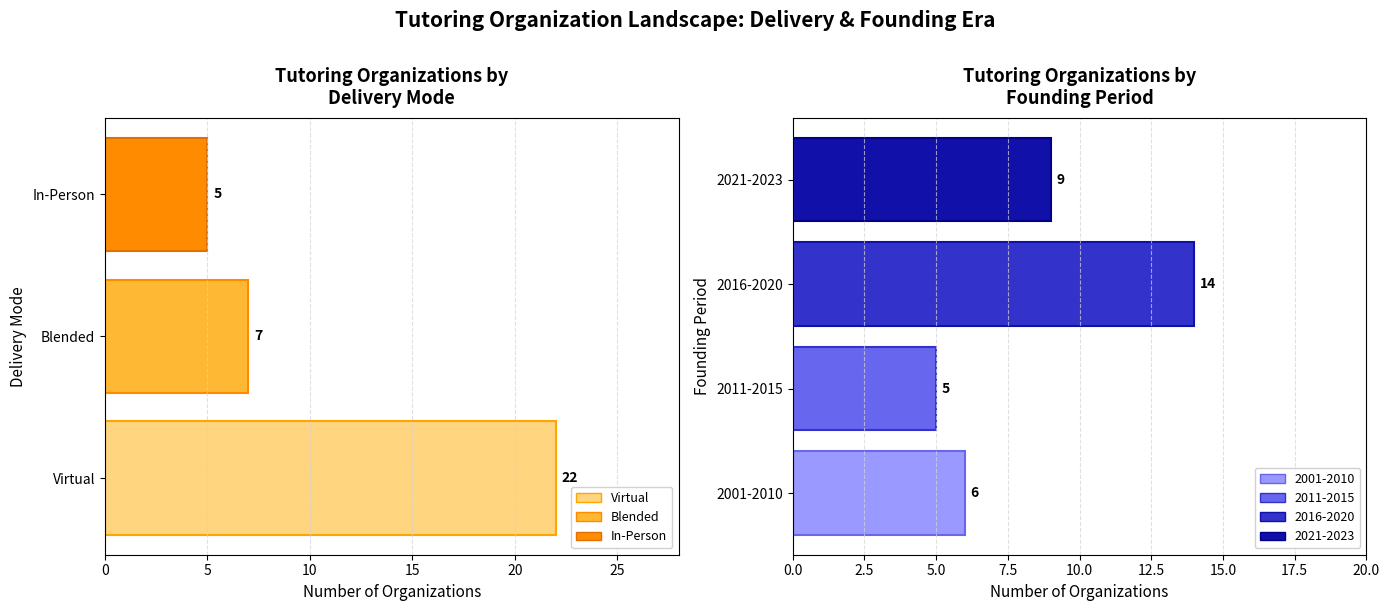

How many data points are above 9?

1